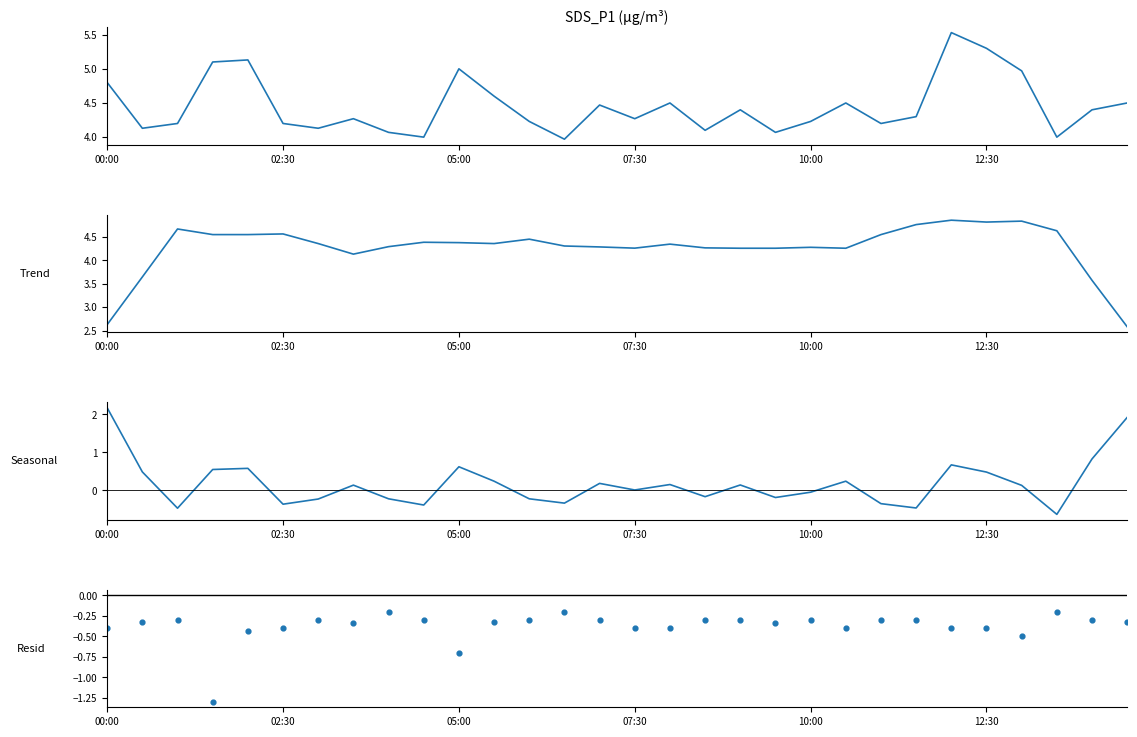

Which series has the largest Y range (max minus min)?

Seasonal